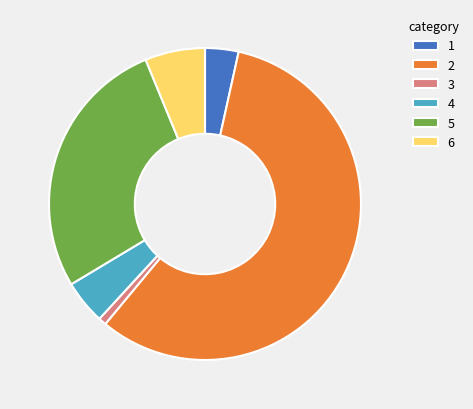

Is there any slice that represents more than half of the pie?

Yes